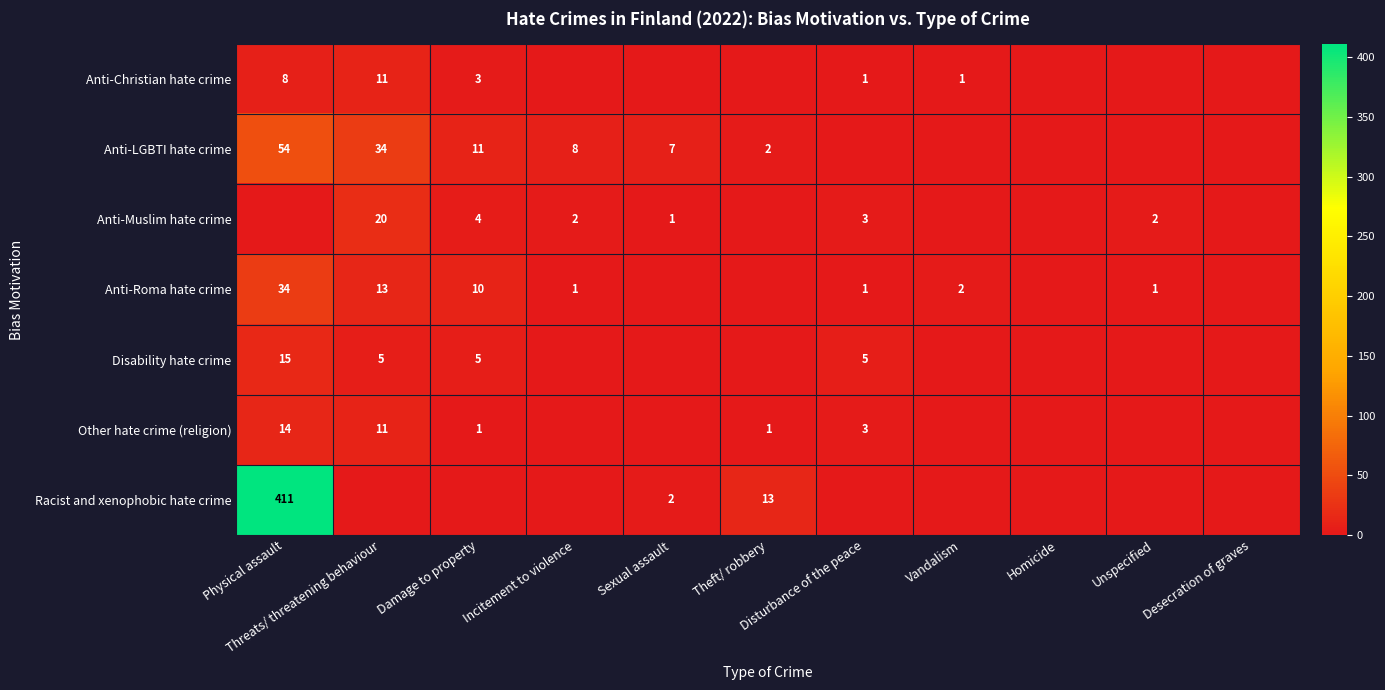

How many values in the Anti-Muslim hate crime series are below 1?

5